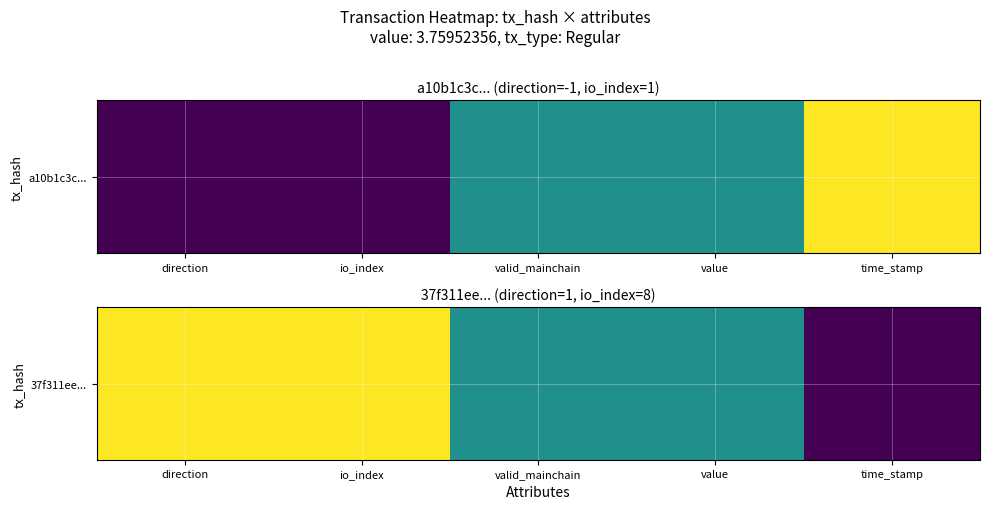

Is it true that the value at valid_mainchain is 0.8?

False